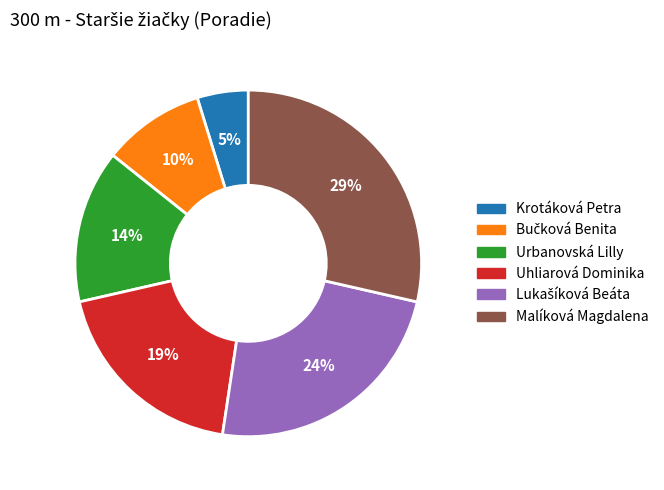

Approximately how many times larger is the value at Urbanovská Lilly compared to Malíková Magdalena?

0.5